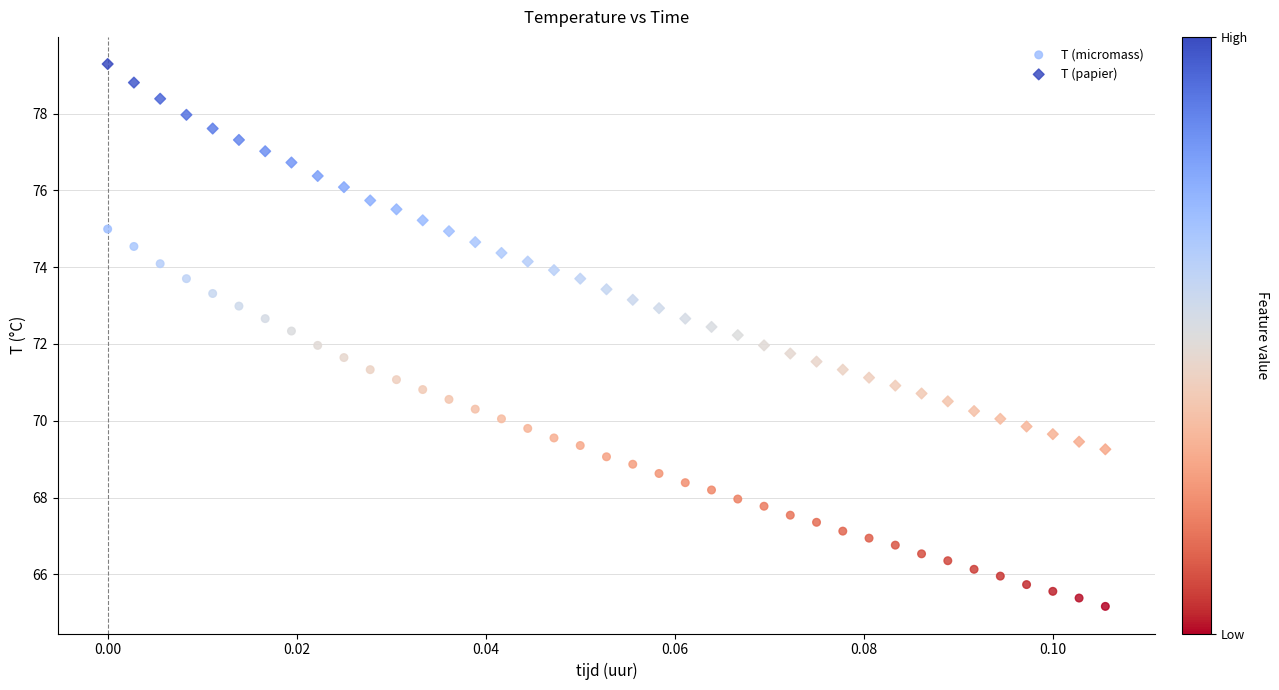

Across all data points, what is the range of Y values (max minus min)?

14.1